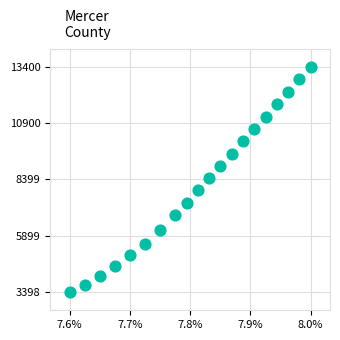

What is the range of X values (max minus min)?

12.2